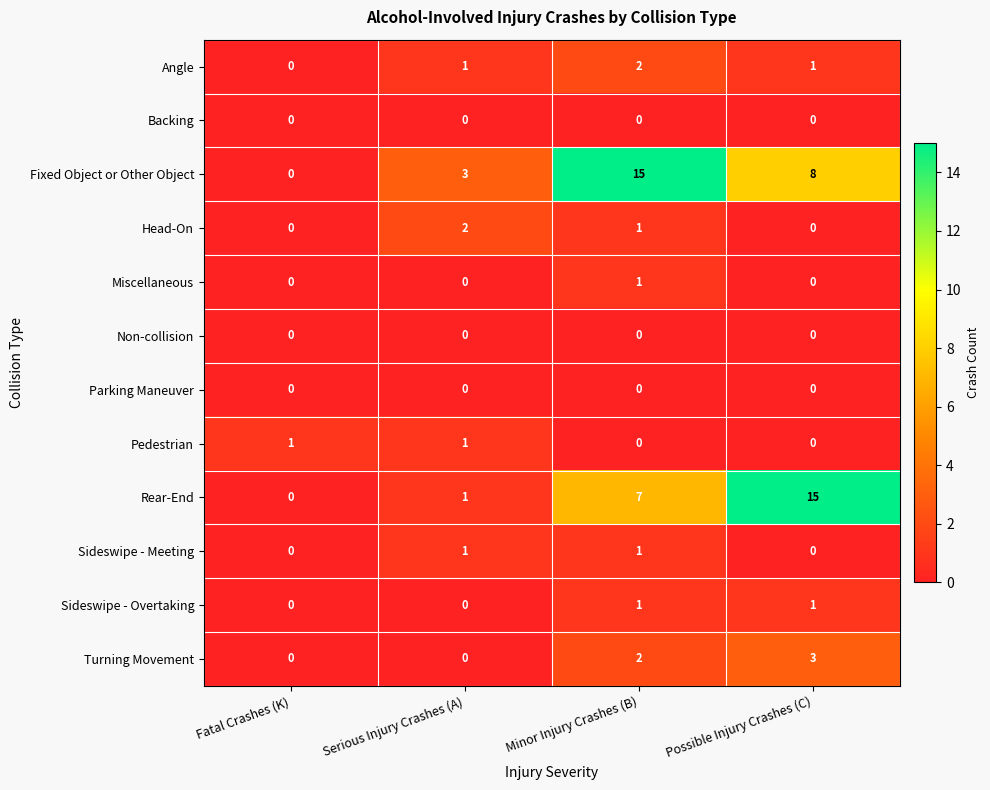

What is the greatest value displayed?

15